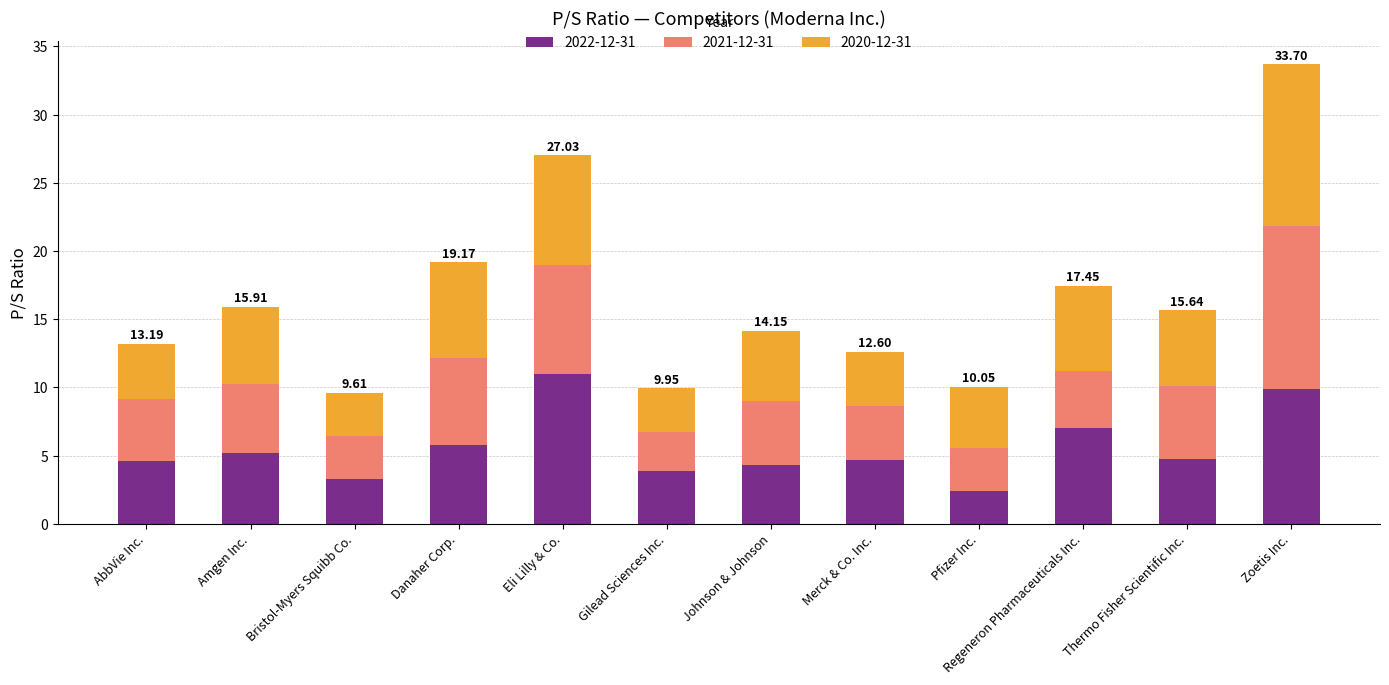

What is the total value across all series at Danaher Corp.?

19.2